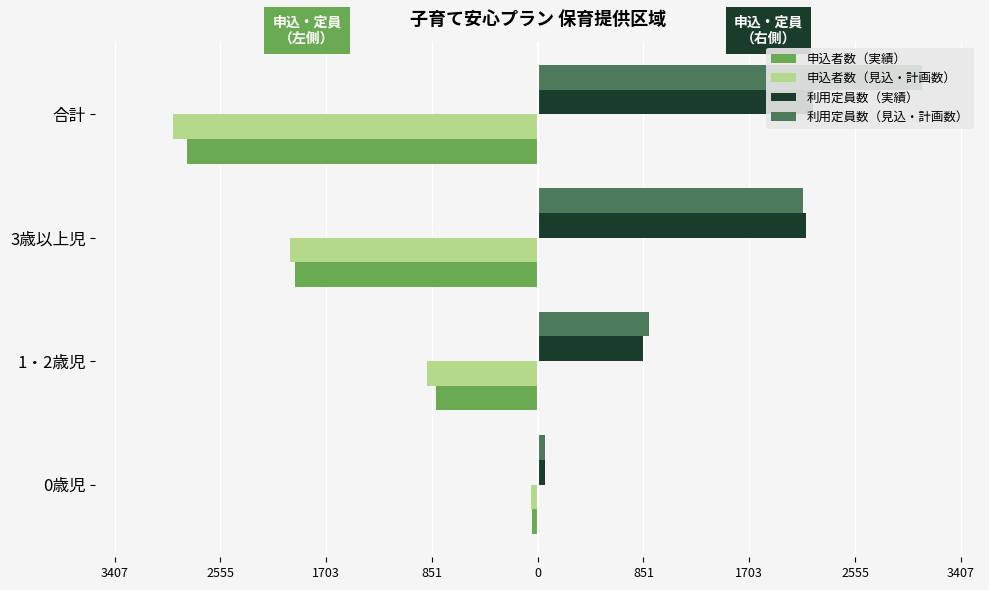

What is the spread (max minus min) of values at 合計?

6035